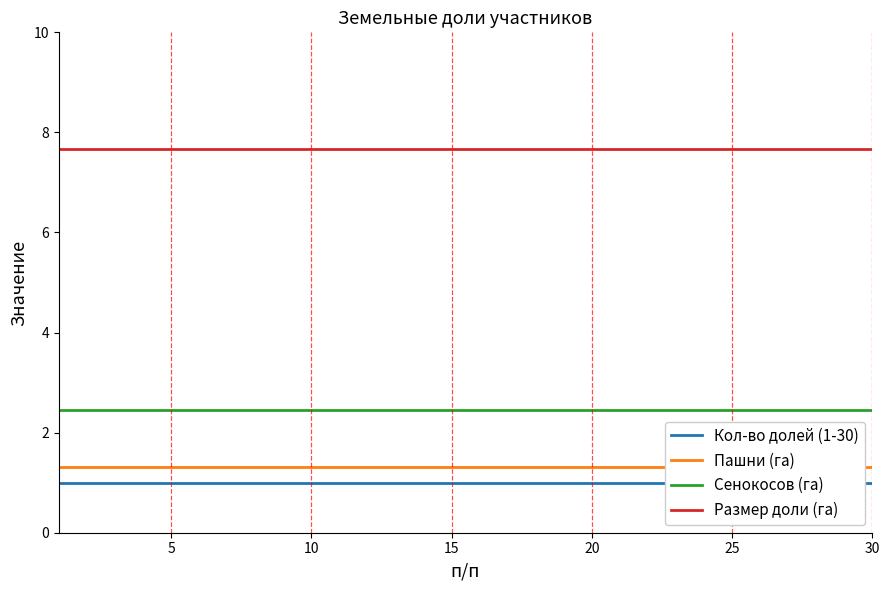

True or false: Размер доли (га) and Сенокосов (га) intersect in this chart.

False